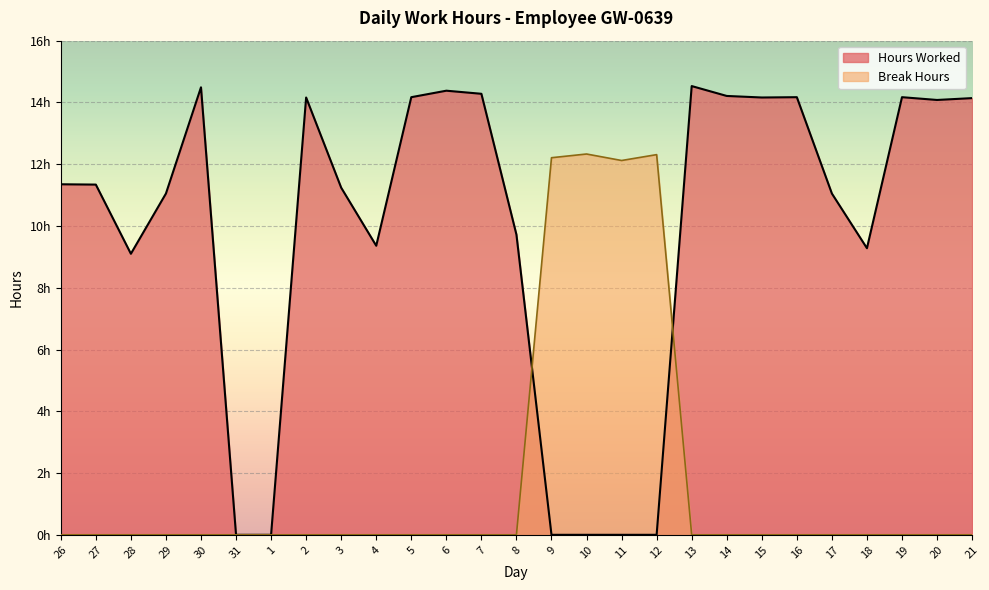

Is the value of Hours Worked at 17 greater than the value of Break Hours at 7?

Yes